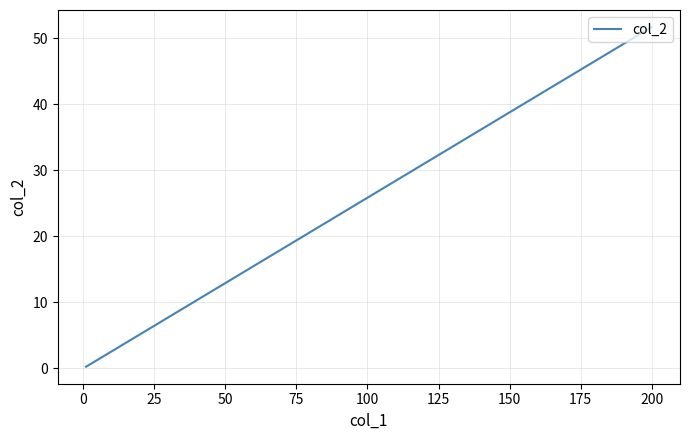

What is the value of the 9th point from the left?

1.0